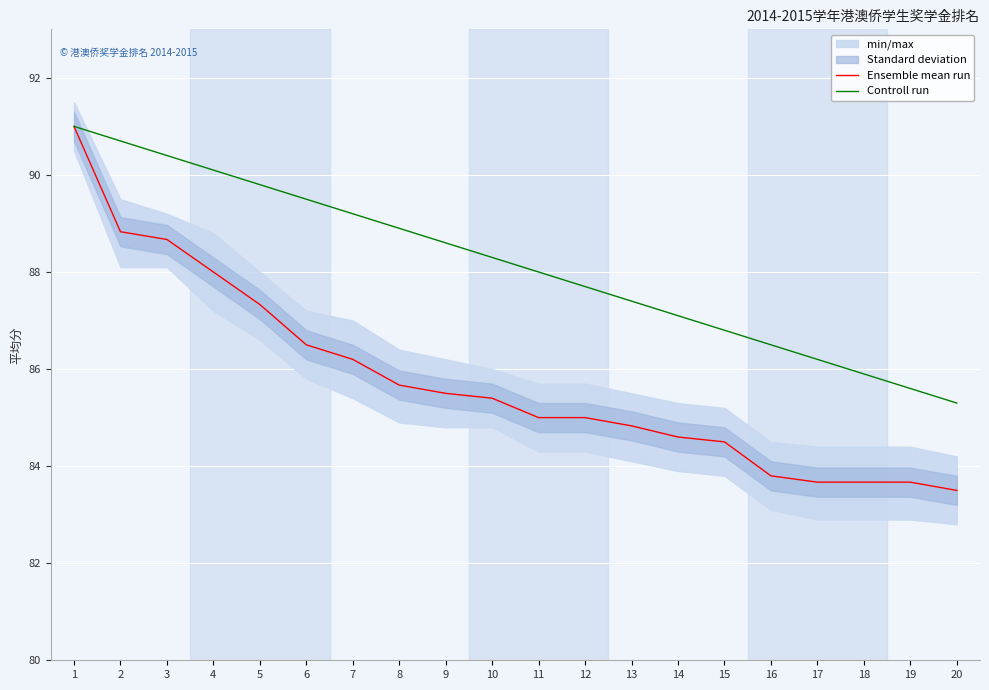

List the series in order of their overall mean, highest first.

Controll run, Ensemble mean run